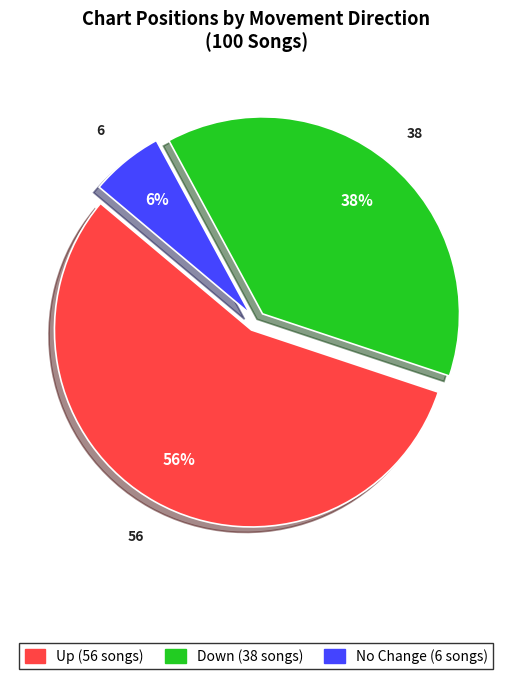

Is there a majority slice in this chart?

Yes